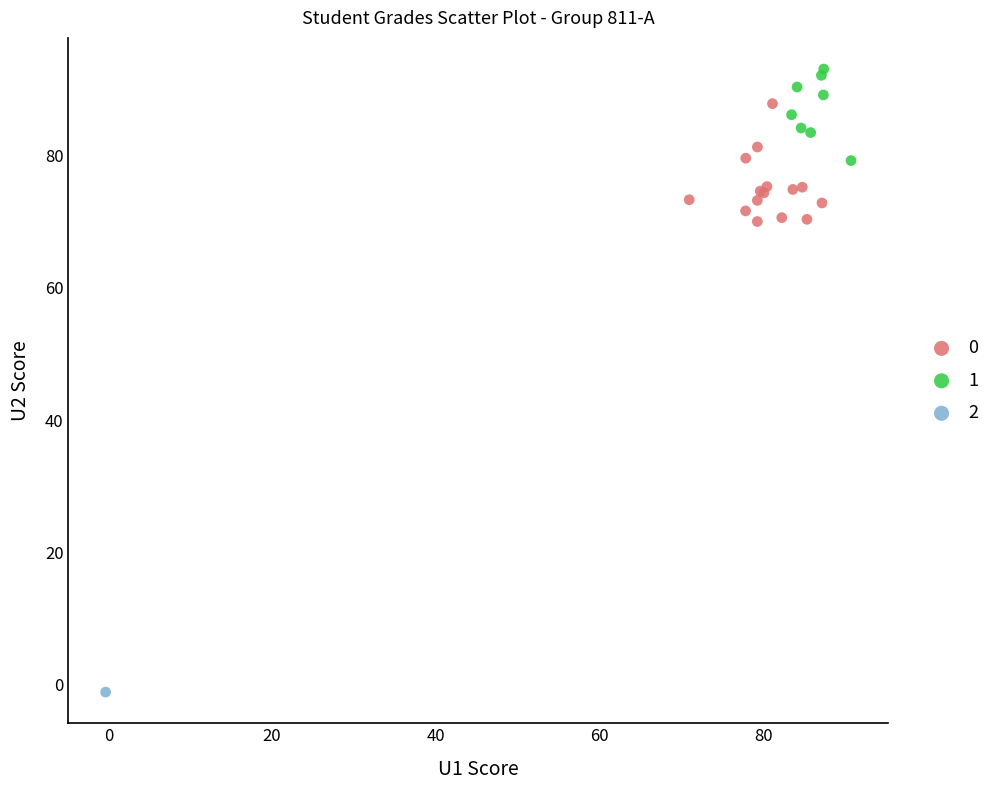

What are all the series names shown in the legend?

0, 1, 2